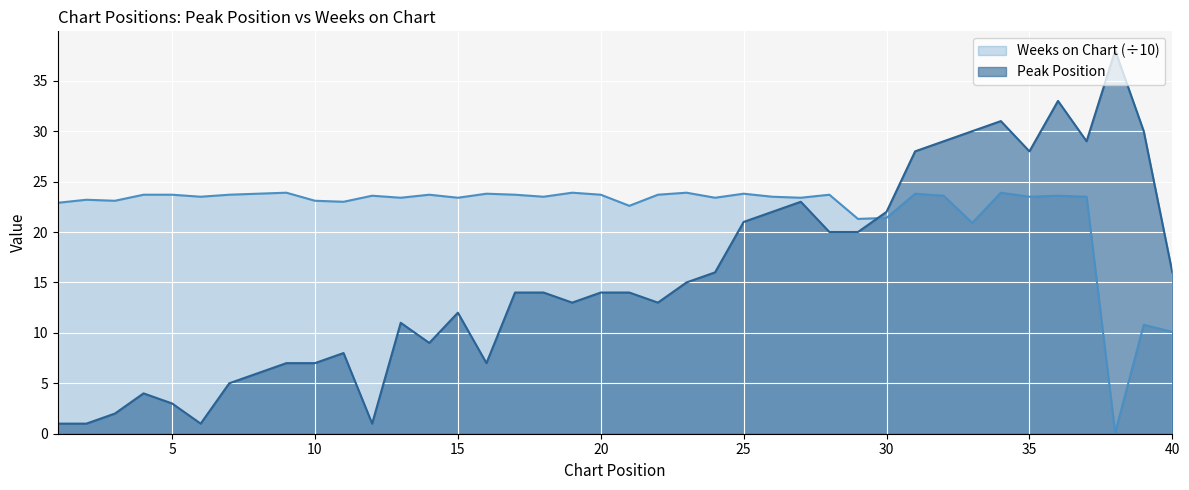

What is the value of the Peak Position point at the 1st from the left?

1.0